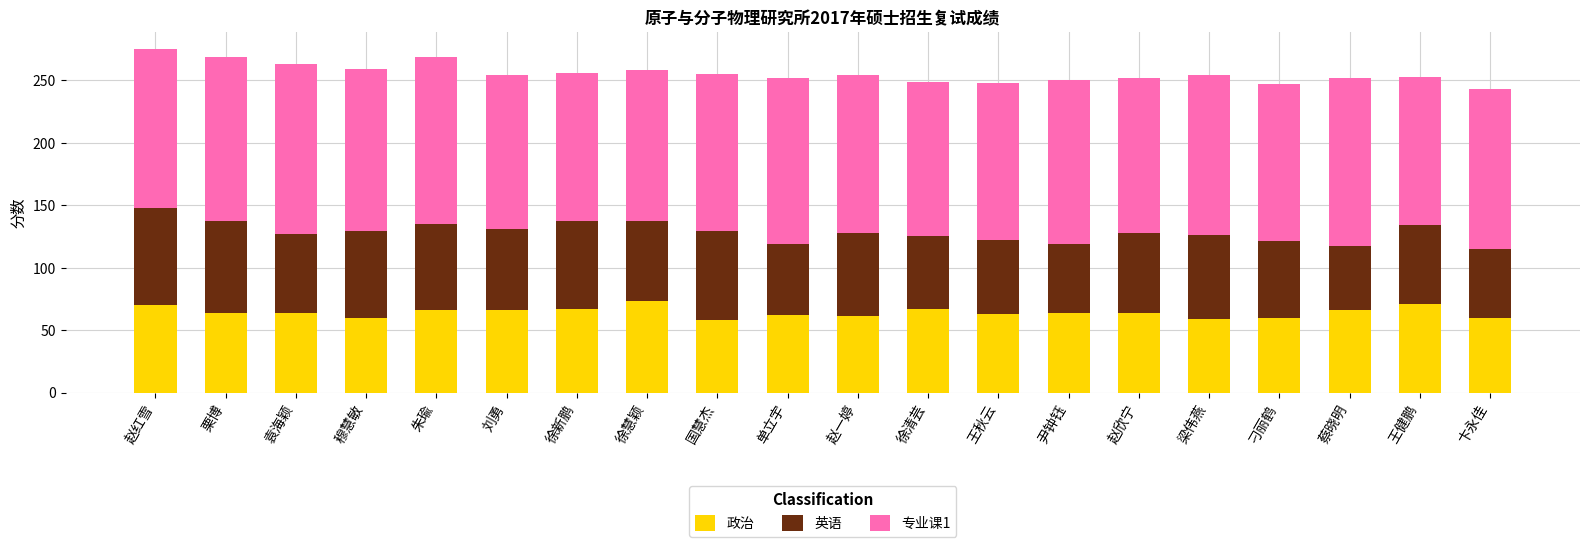

True or false: 政治 has a value of 88 at 王秋云.

False